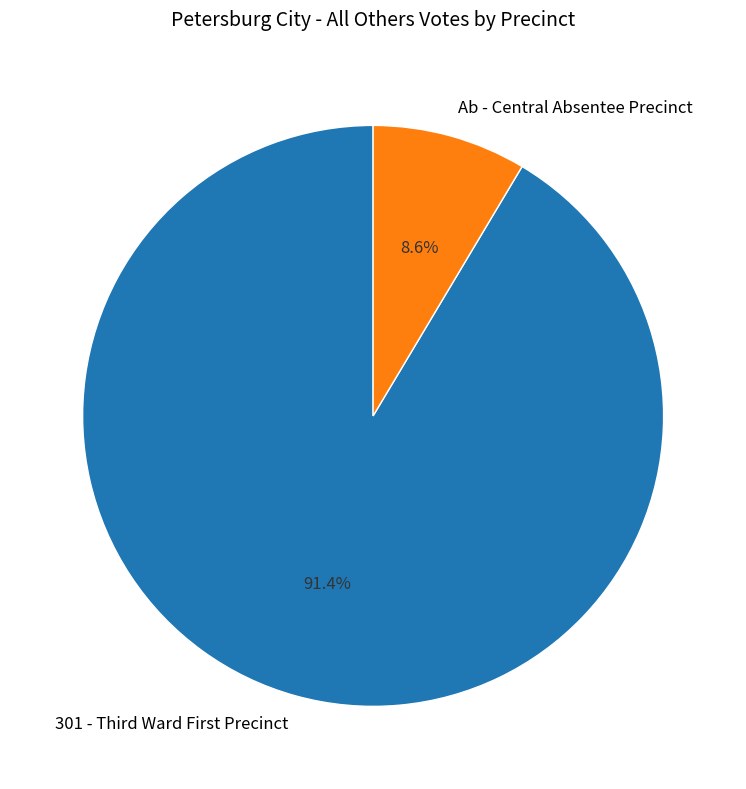

What is the majority slice?

301 - Third Ward First Precinct